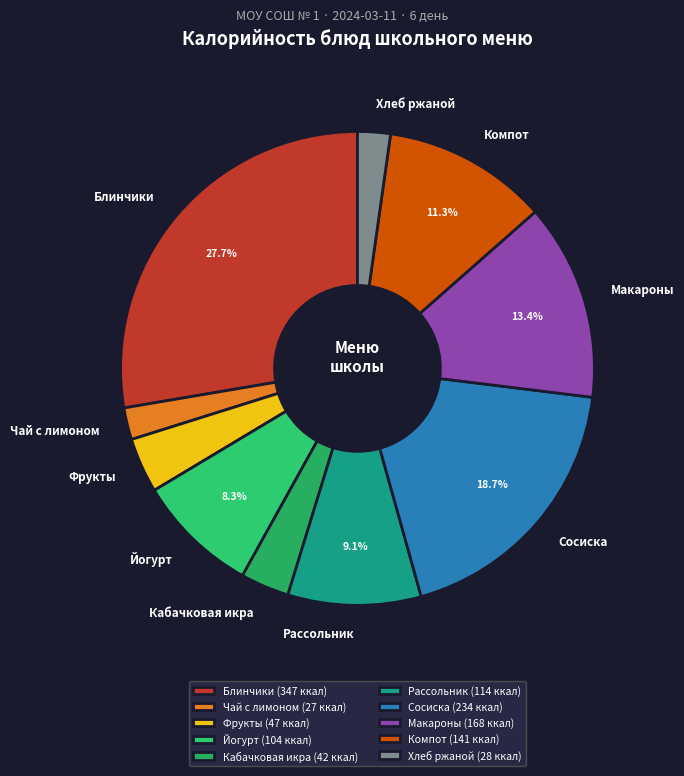

Combined, do Блинчики and Йогурт account for over 50%?

No